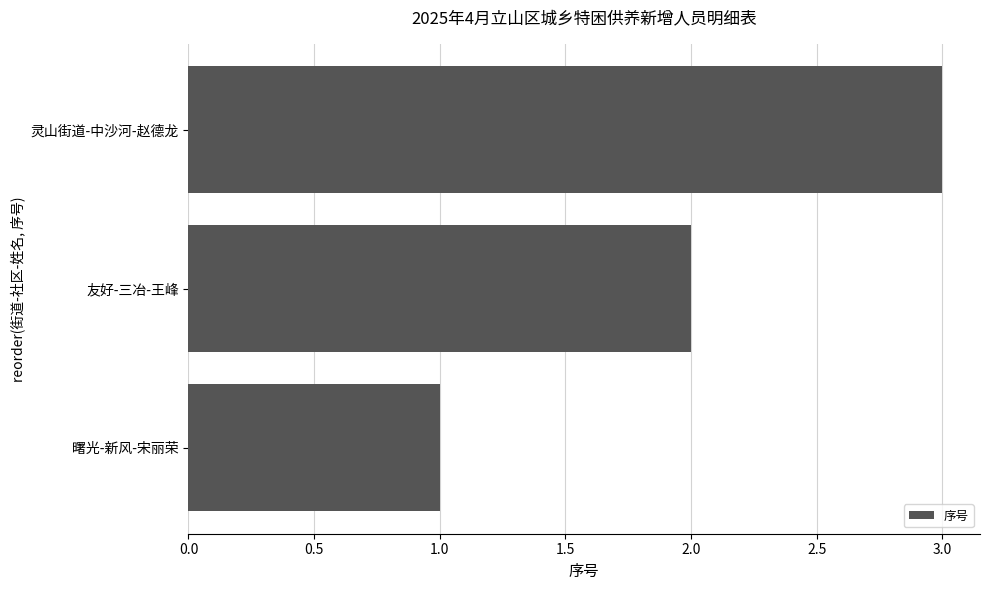

Where is the data nearest to the value 2?

友好-三冶-王峰